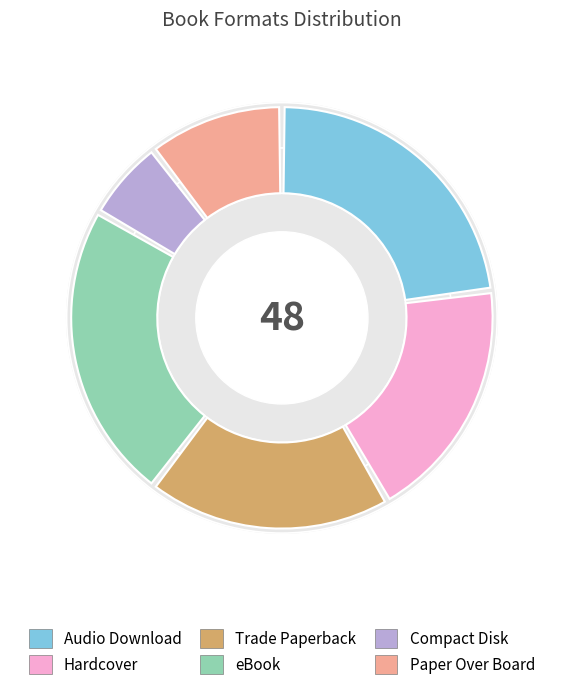

What is the largest slice in the pie chart?

Audio Download